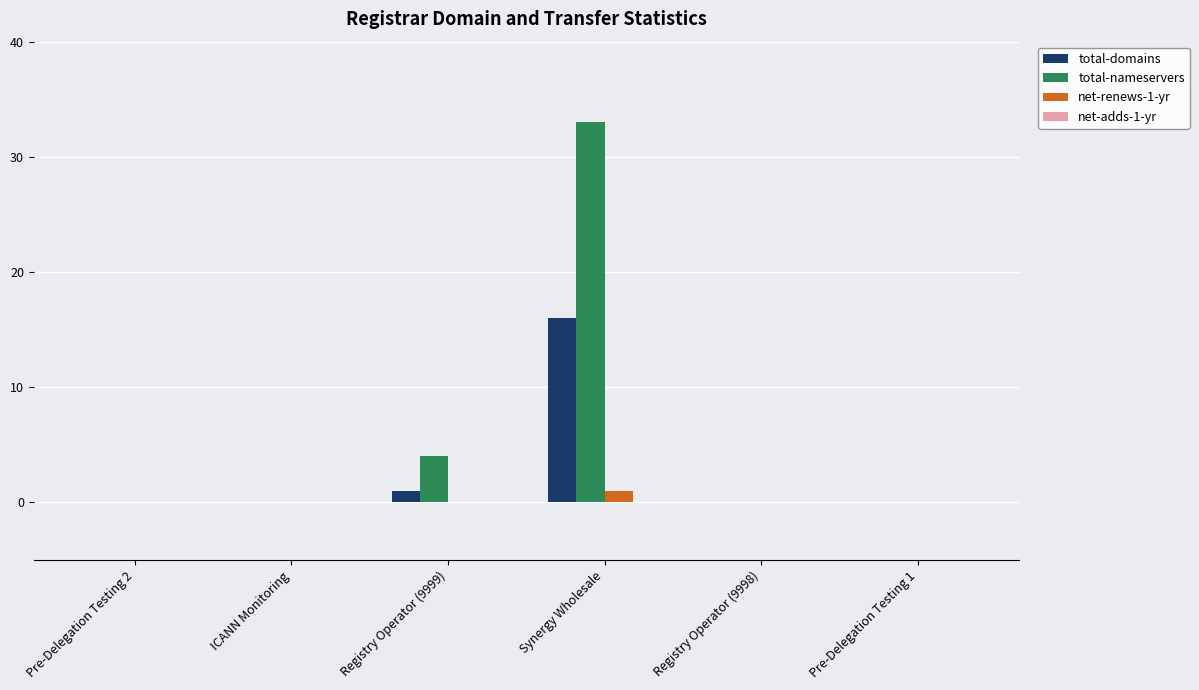

Reading left to right, extract all data points from this chart.

total-domains: Pre-Delegation Testing 2=0	ICANN Monitoring=0	Registry Operator (9999)=1	Synergy Wholesale=16	Registry Operator (9998)=0	Pre-Delegation Testing 1=0
total-nameservers: Pre-Delegation Testing 2=0	ICANN Monitoring=0	Registry Operator (9999)=4	Synergy Wholesale=33	Registry Operator (9998)=0	Pre-Delegation Testing 1=0
net-renews-1-yr: Pre-Delegation Testing 2=0	ICANN Monitoring=0	Registry Operator (9999)=0	Synergy Wholesale=1	Registry Operator (9998)=0	Pre-Delegation Testing 1=0